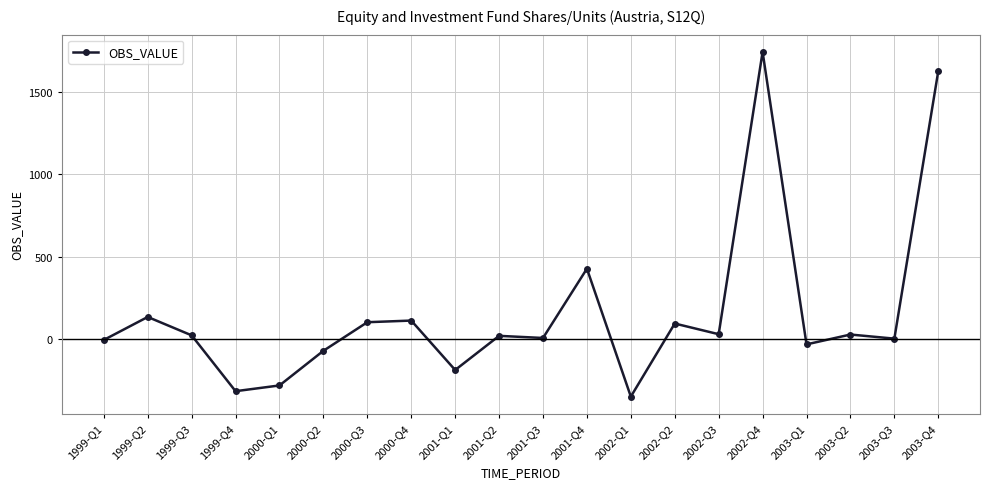

What is the average value?

153